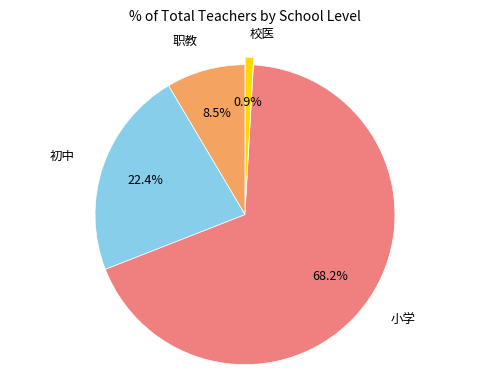

Does any single category account for the majority?

Yes